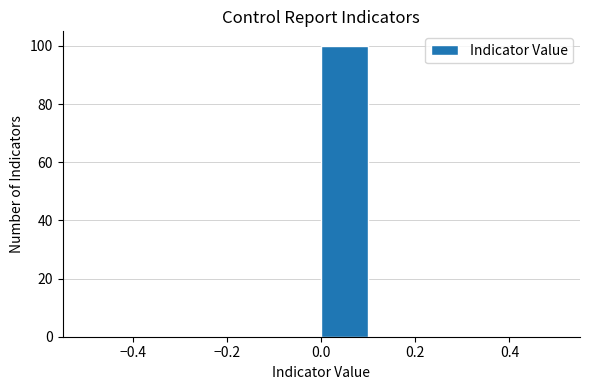

How tall is the bar that spans 0.0 to 0.1 on the x-axis? The values are not printed on the chart, so give them approximately, as read against the axis.

100